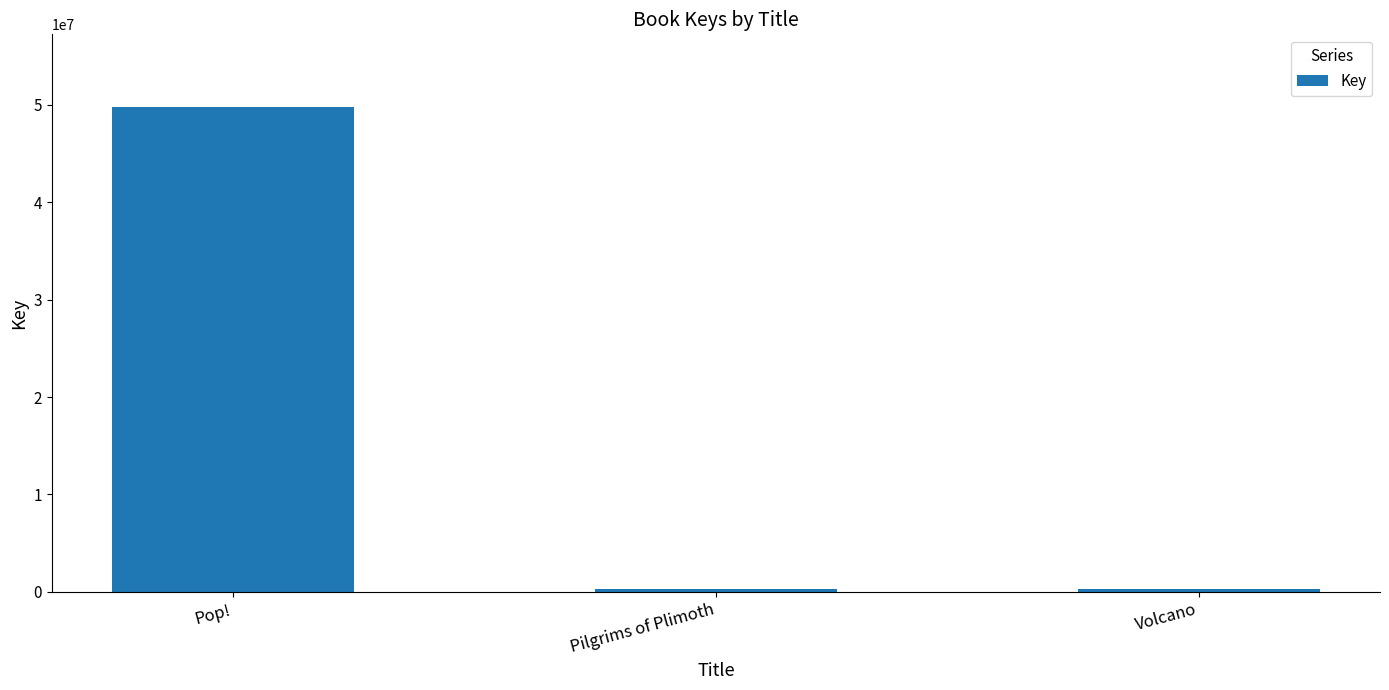

Are the bars horizontal?

No